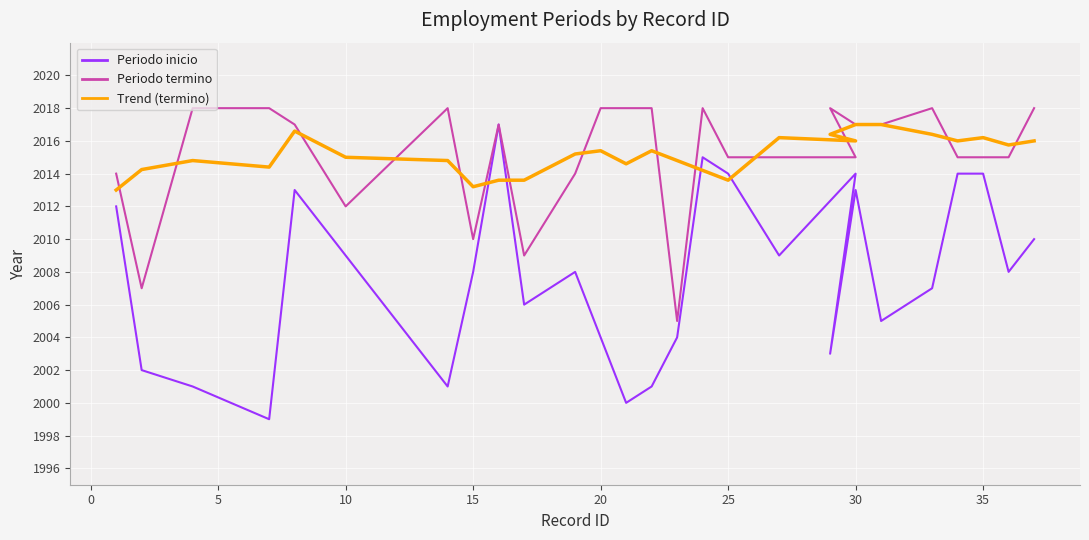

True or false: Periodo inicio and Periodo termino intersect in this chart.

False